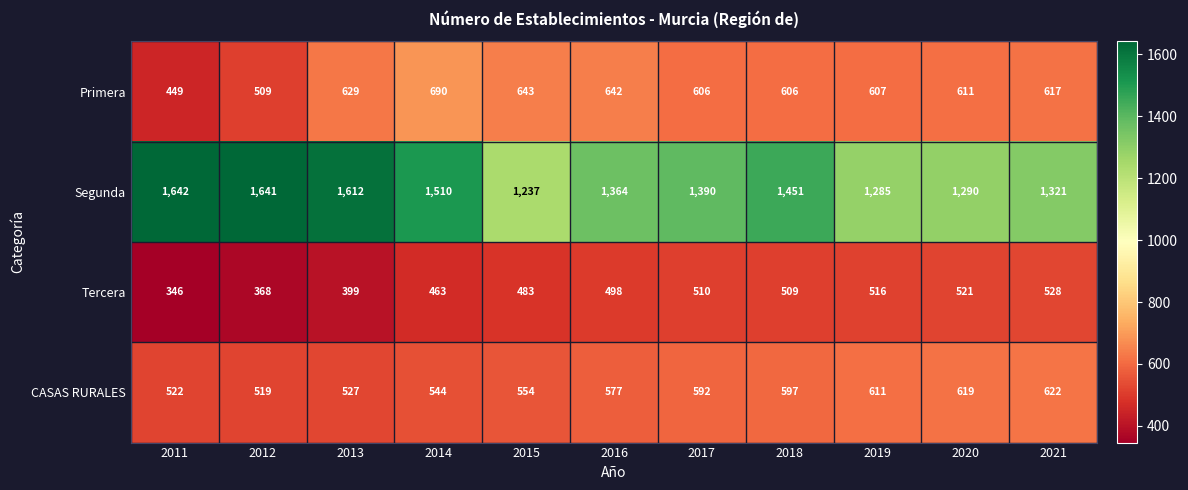

How many data points does each series have?

11